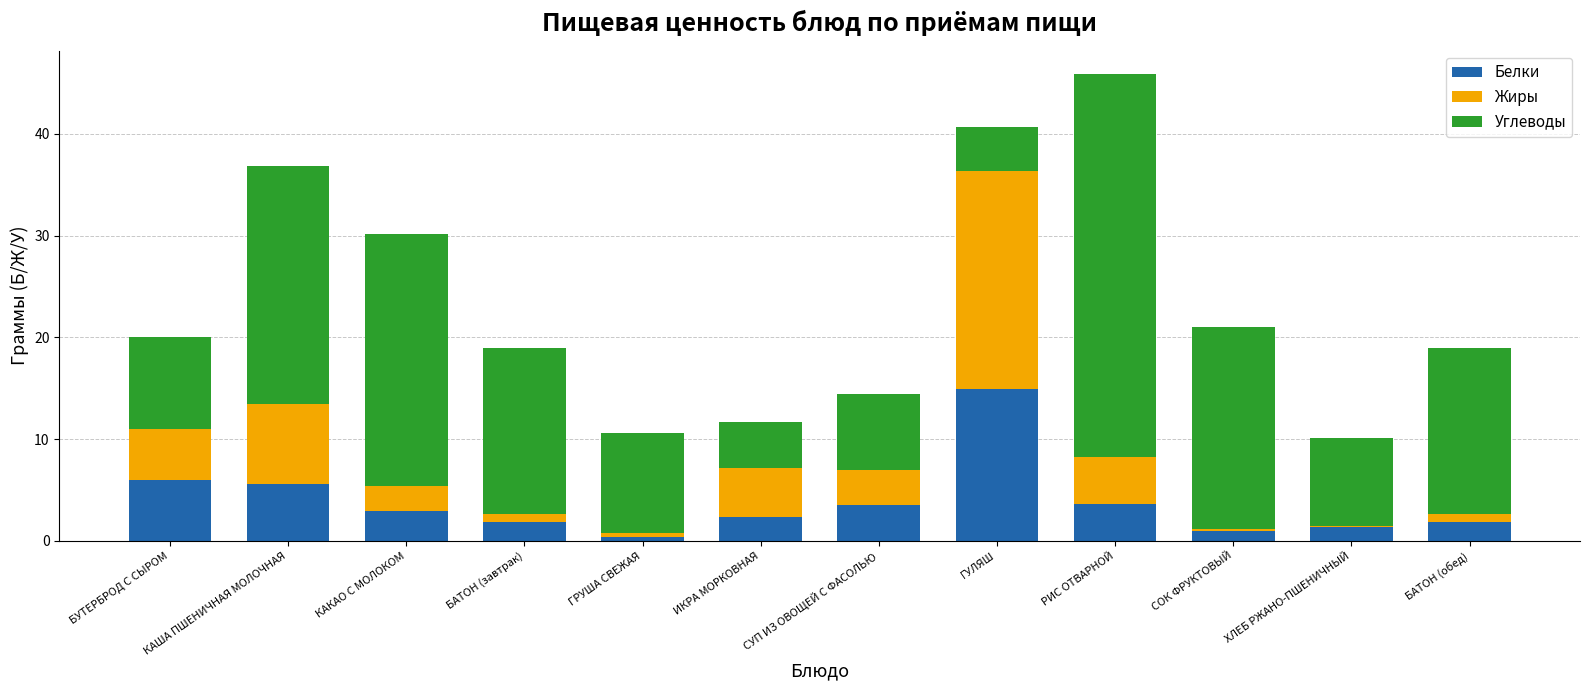

Read the Белки value at КАША ПШЕНИЧНАЯ МОЛОЧНАЯ.

5.6